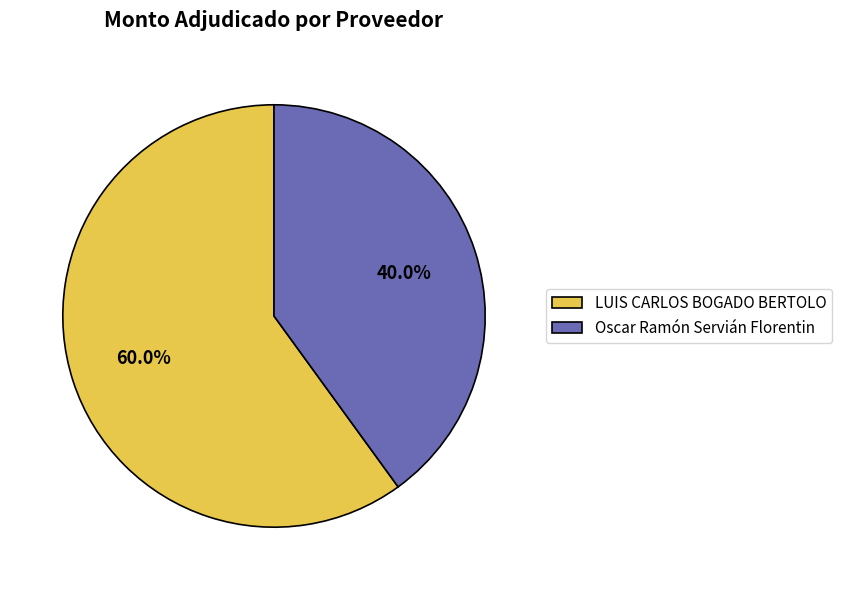

To the nearest percent, what is the difference between the Oscar Ramón Servián Florentin and LUIS CARLOS BOGADO BERTOLO slice percentages?

20%